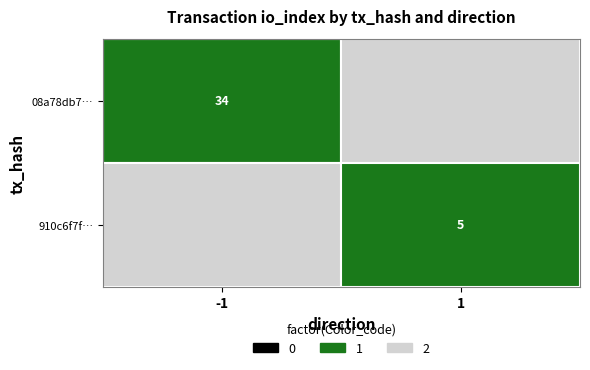

Rank the series by their average value, from highest to lowest.

08a78db7e6257ae3f1289b59b7ae6e5f9296f8d, 910c6f7ff92539023f4748269516b66cece1b9c